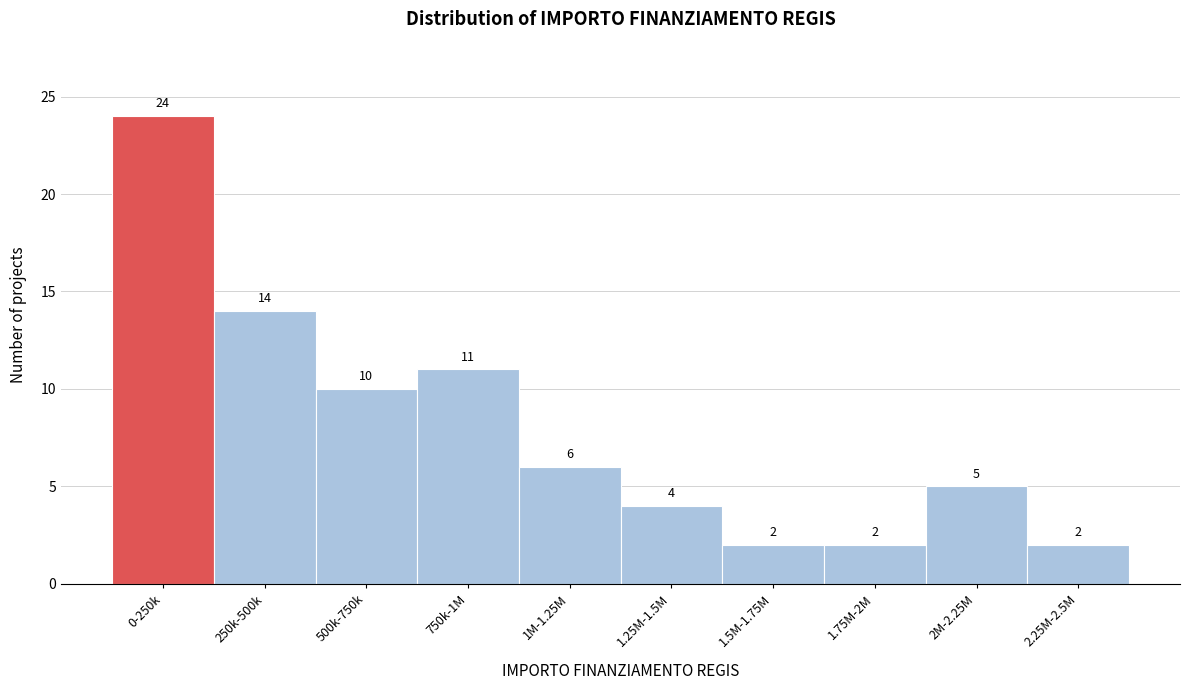

Reading left to right, transcribe all the data shown in this chart.

0-250k=24	250k-500k=14	500k-750k=10	750k-1M=11	1M-1.25M=6	1.25M-1.5M=4	1.5M-1.75M=2	1.75M-2M=2	2M-2.25M=5	2.25M-2.5M=2